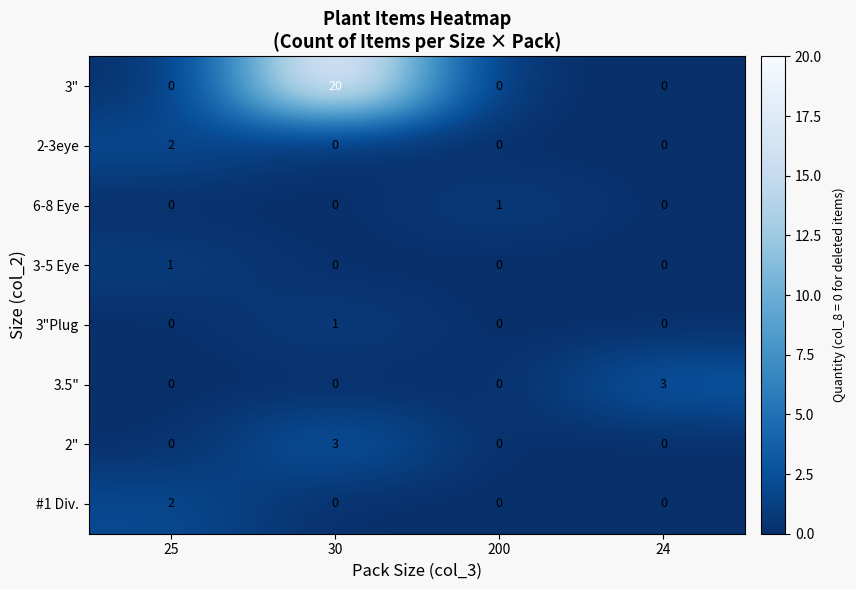

Which series has the largest total across all categories?

3"